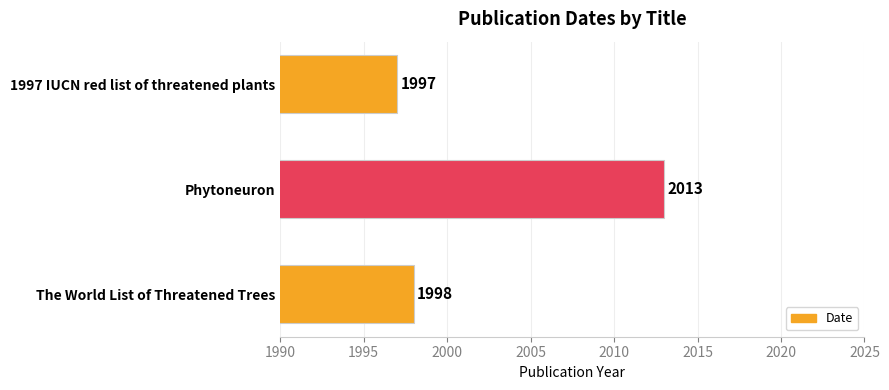

Rank the categories by value from highest to lowest.

Phytoneuron, The World List of Threatened Trees, 1997 IUCN red list of threatened plants